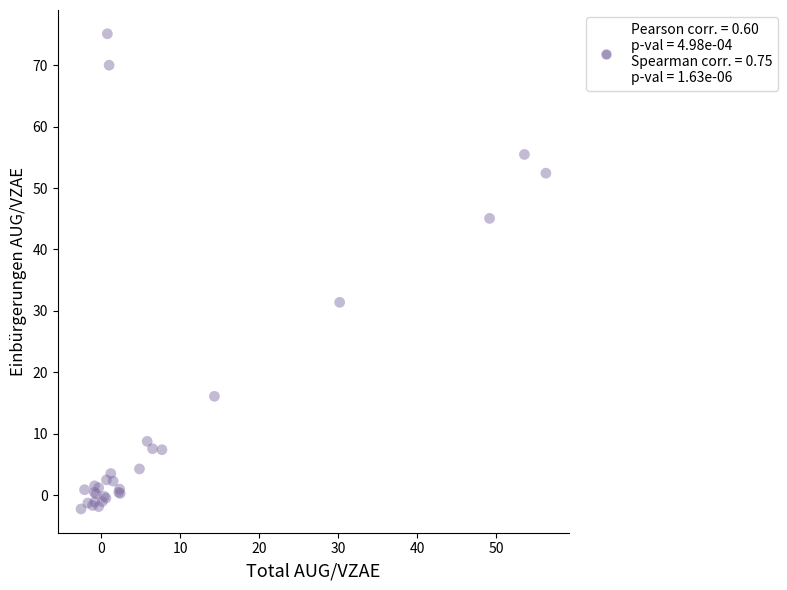

What Y value in the scatter plot is closest to 36?

31.4